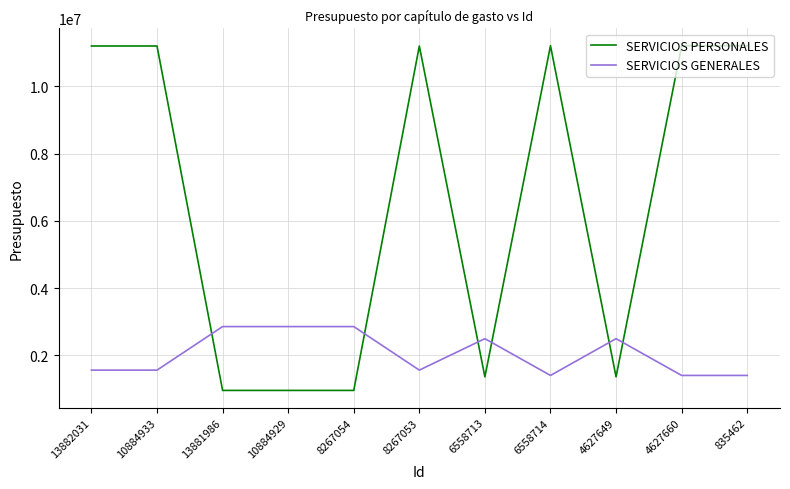

List the series in order of their peak value, highest first.

SERVICIOS PERSONALES, SERVICIOS GENERALES